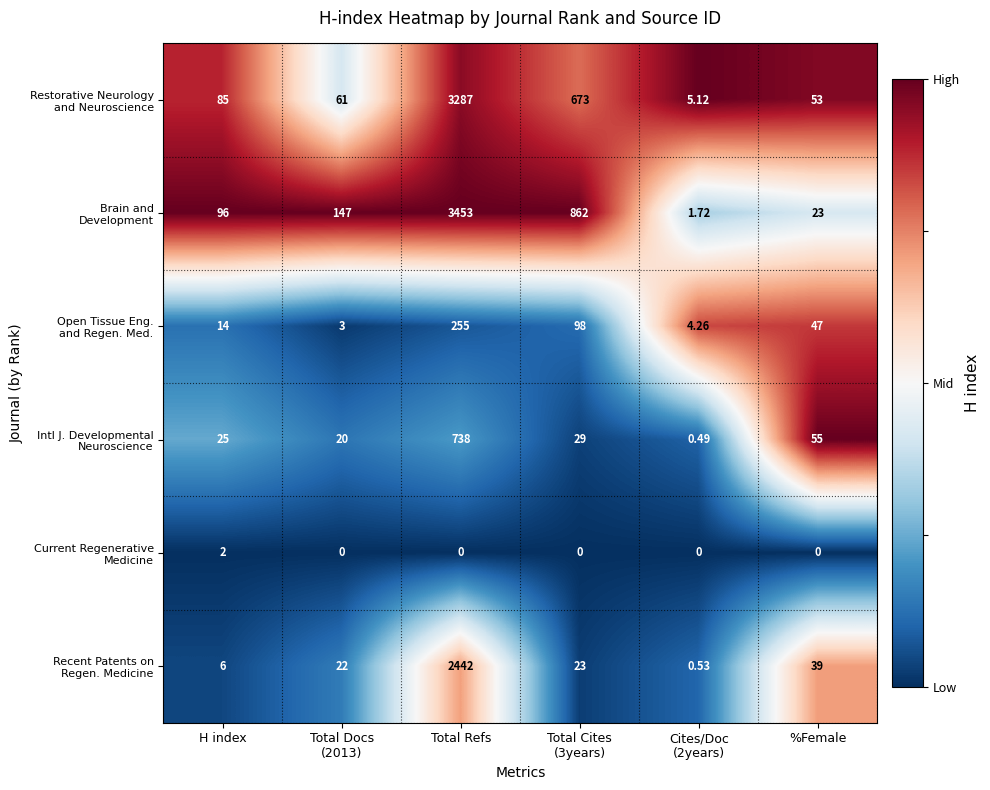

At which category is the sum across all series the highest?

Total Refs